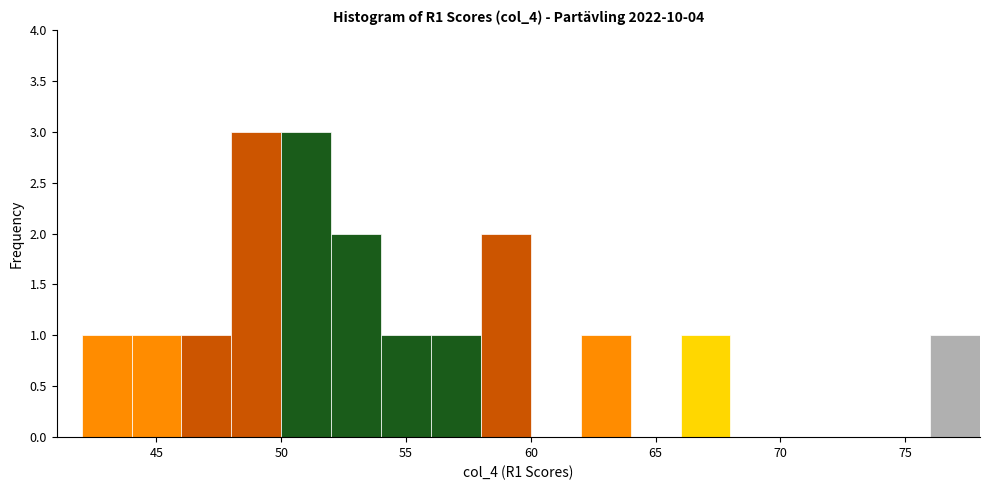

What is the height of the bar covering 62 to 64 on the x-axis? The values are not printed on the chart, so give them approximately, as read against the axis.

1